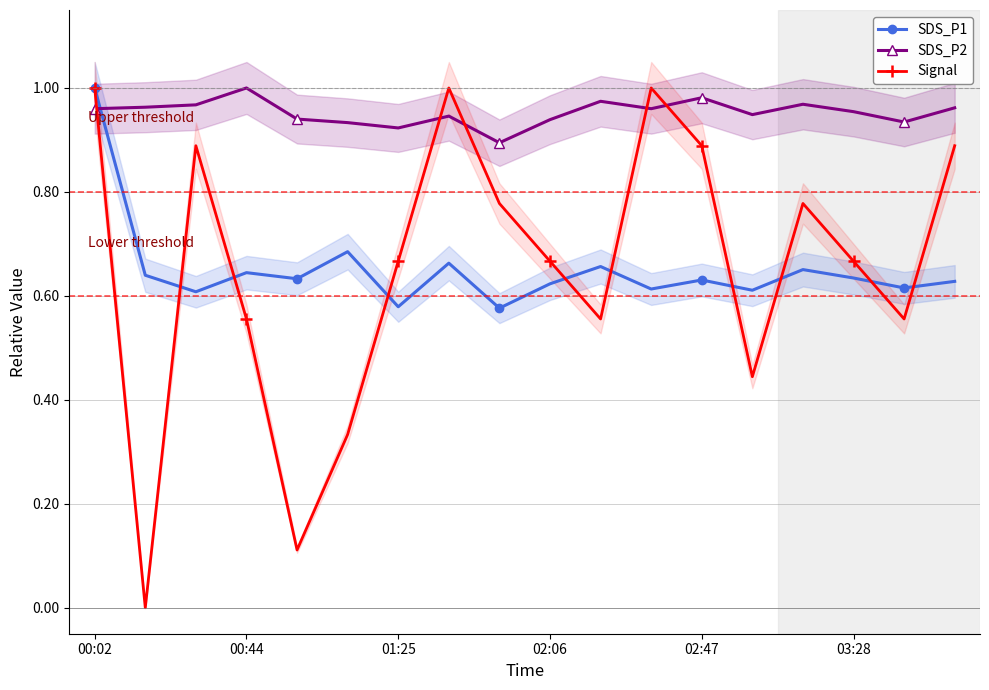

True or false: SDS_P2 has more than 0 points higher than both neighbors.

True